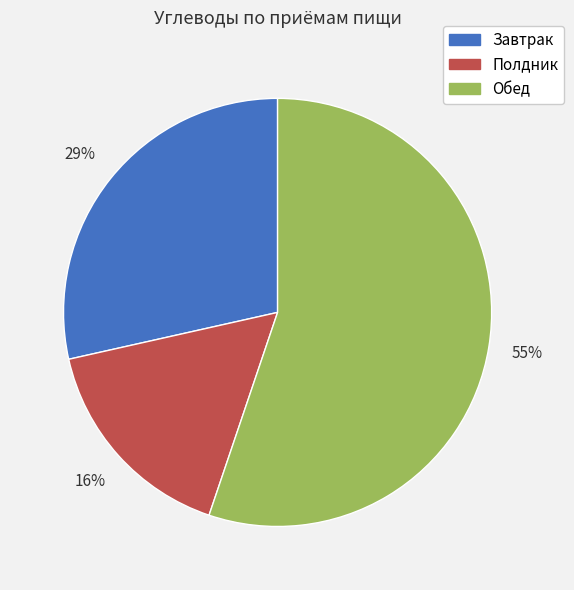

What is the smallest slice in the pie chart?

Полдник